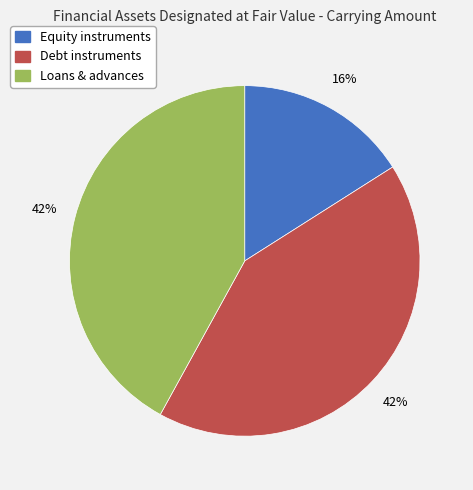

Which slice is the smallest?

Equity instruments